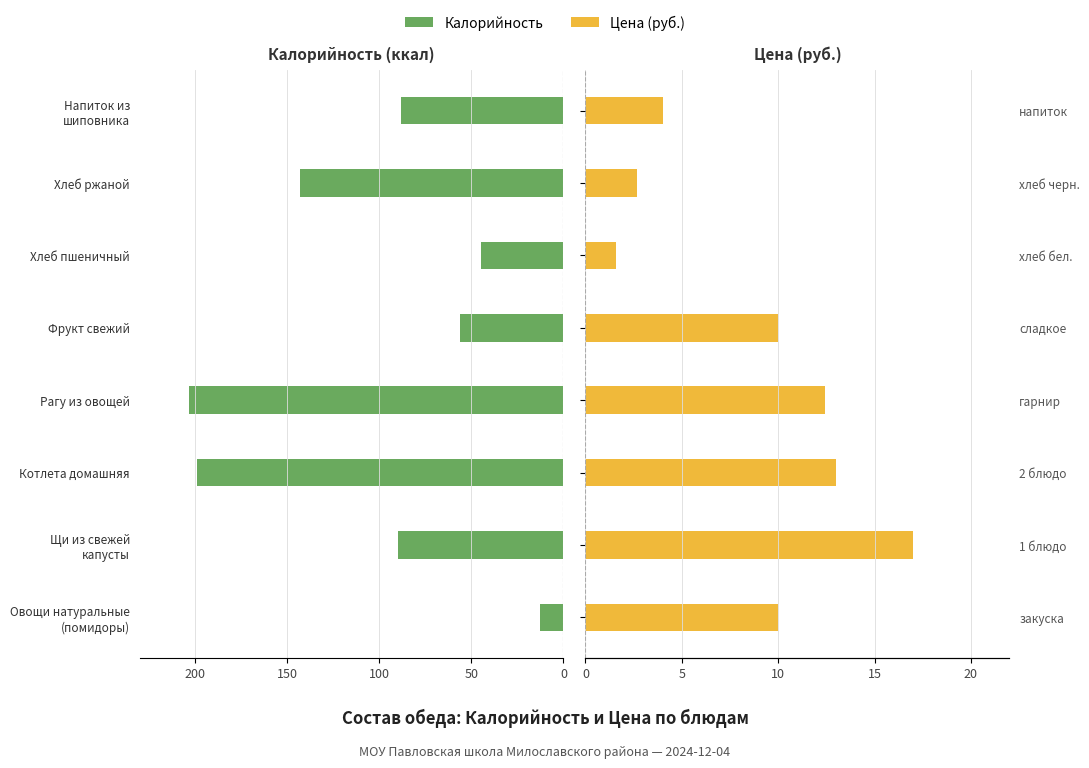

What is the value of the Цена (руб.) bar at the 1st from the left?

10.0